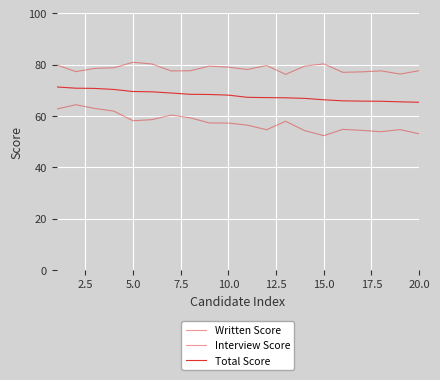

True or false: Written Score and Total Score intersect in this chart.

False